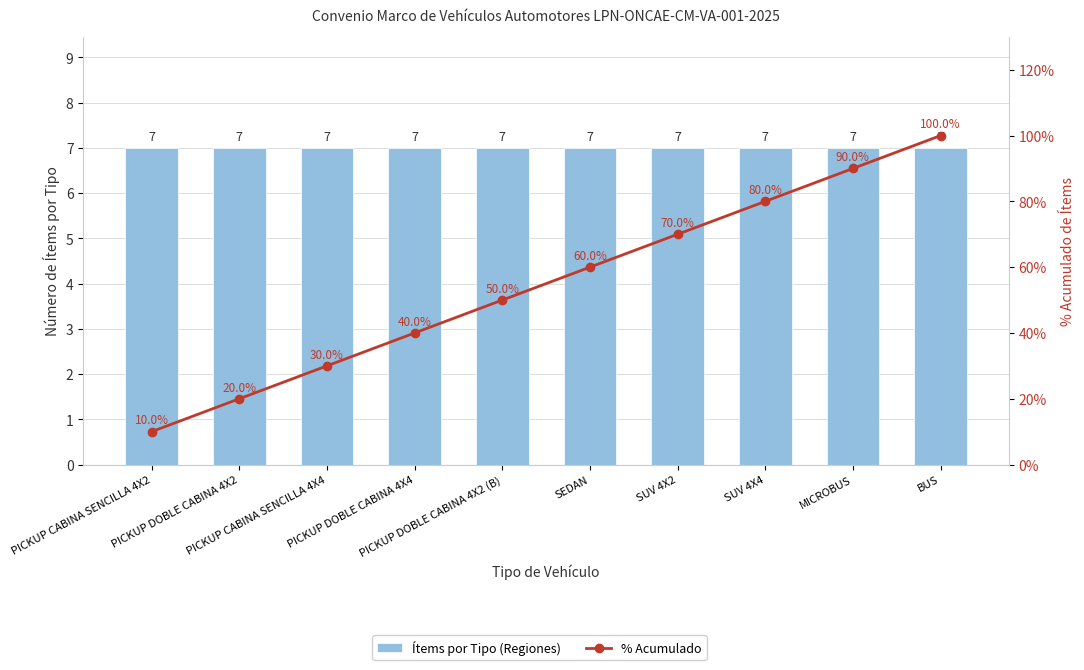

How many values in the % Acumulado series exceed 60?

4